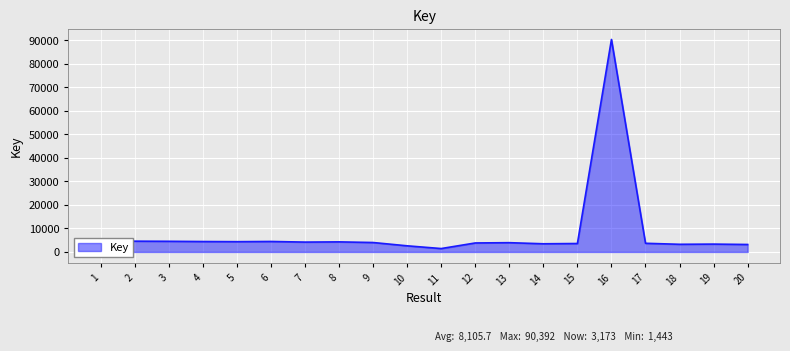

How many lines are shown in the chart?

1